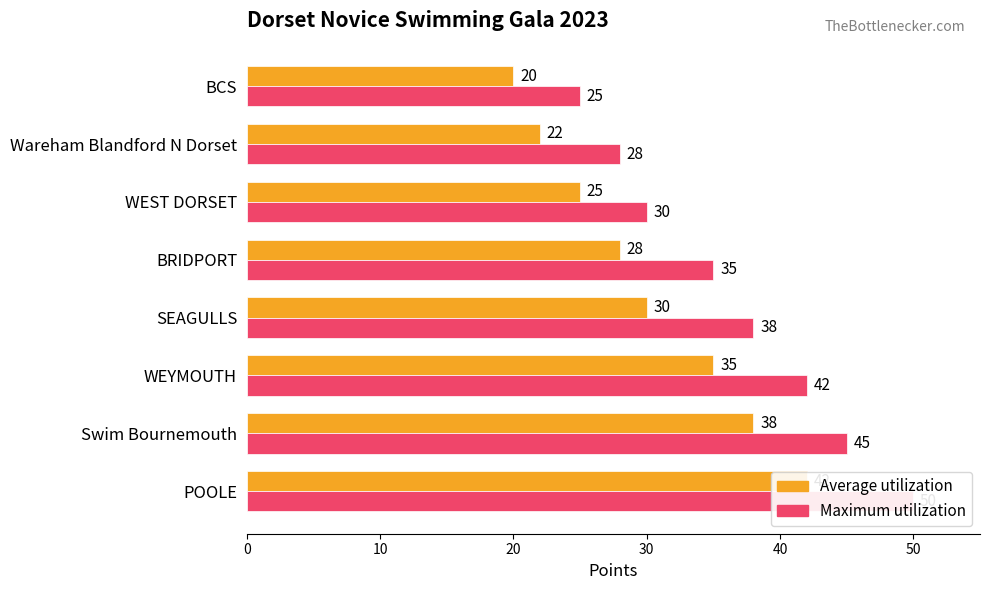

How many bars are there in each group?

2